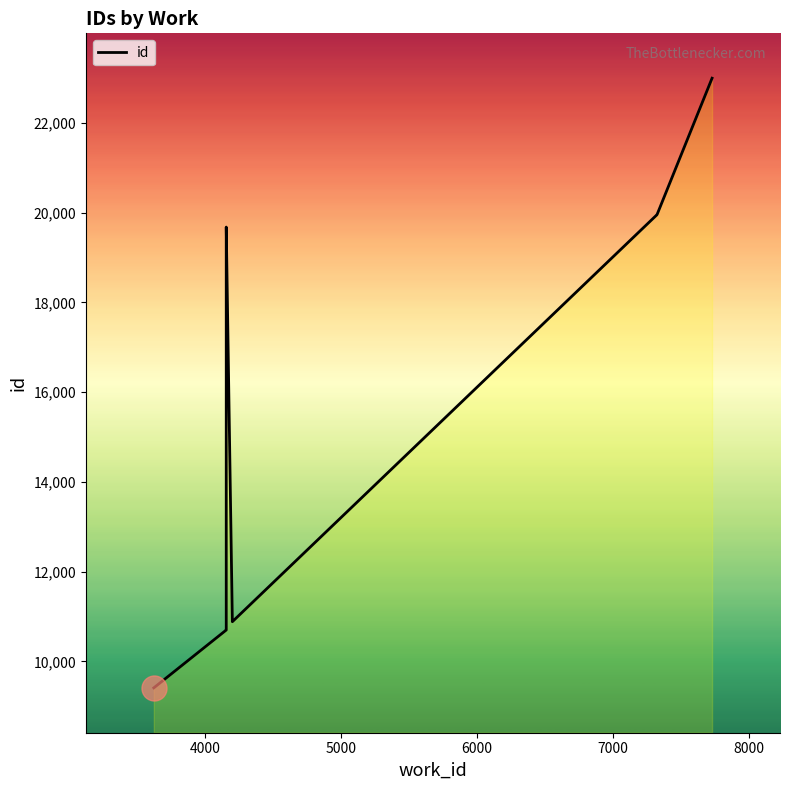

What is the difference between the maximum and second lowest values?

12298